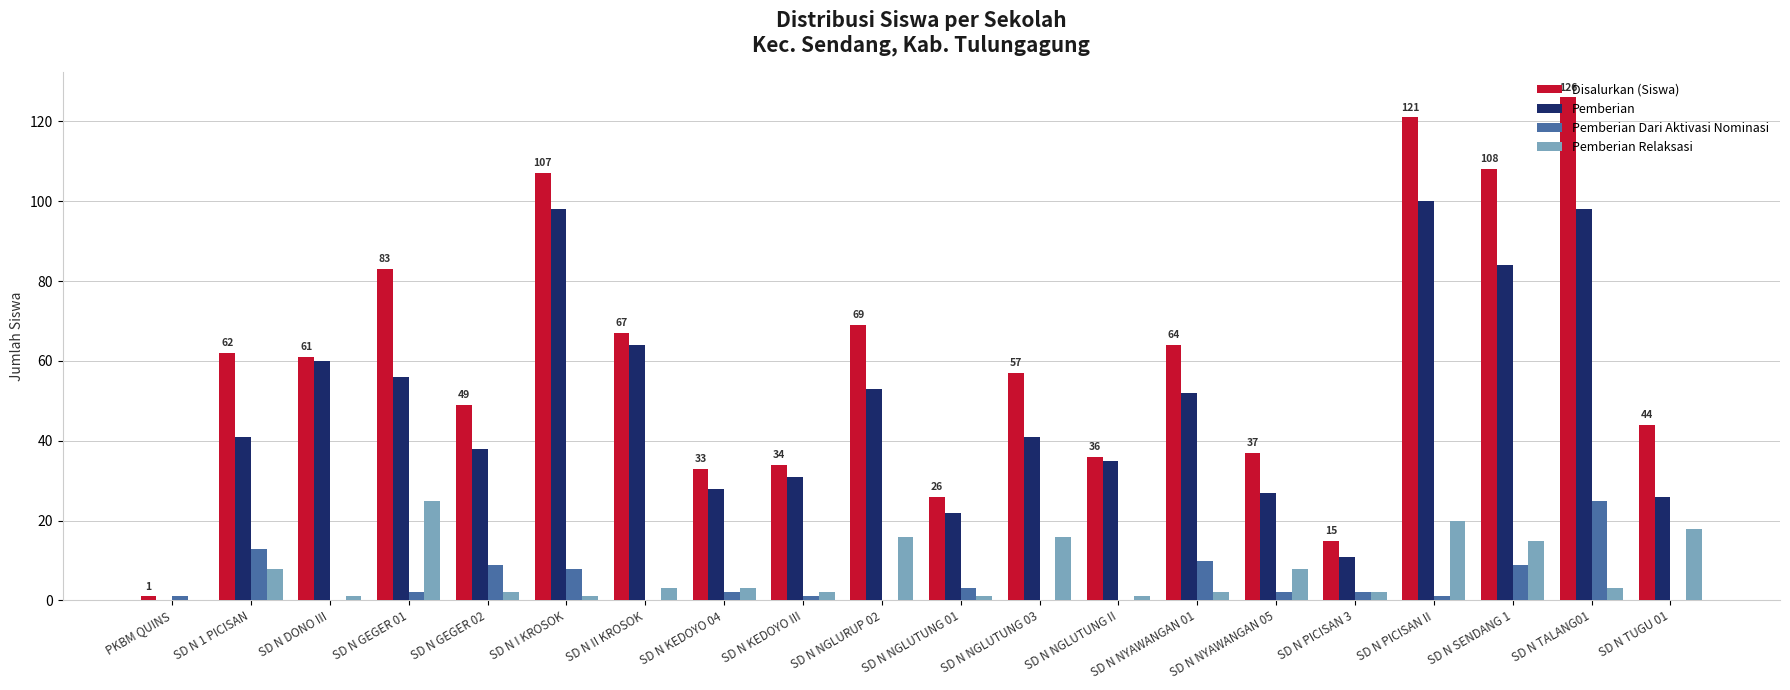

Which series changed the most between SD N NGLURUP 02 and SD N PICISAN II?

Disalurkan (Siswa)